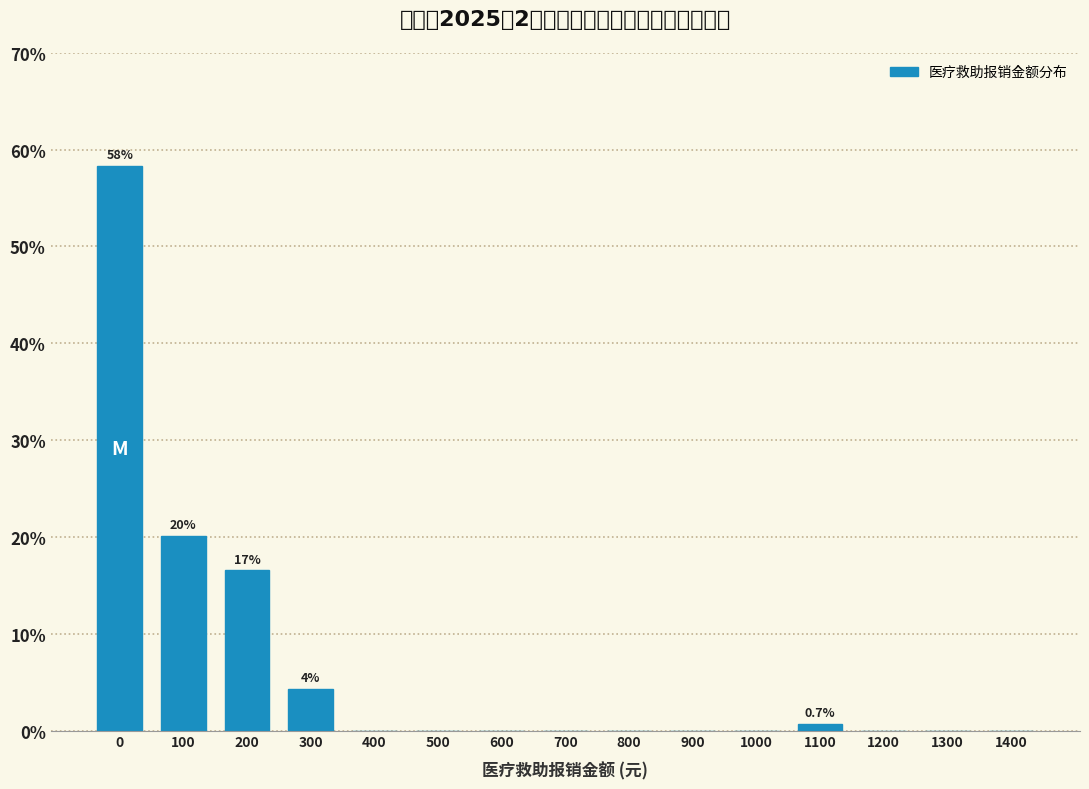

Reading right to left, what are all the values shown in this chart?

1400=0.0	1300=0.0	1200=0.0	1100=0.7	1000=0.0	900=0.0	800=0.0	700=0.0	600=0.0	500=0.0	400=0.0	300=4.3	200=16.5	100=20.1	0=58.3